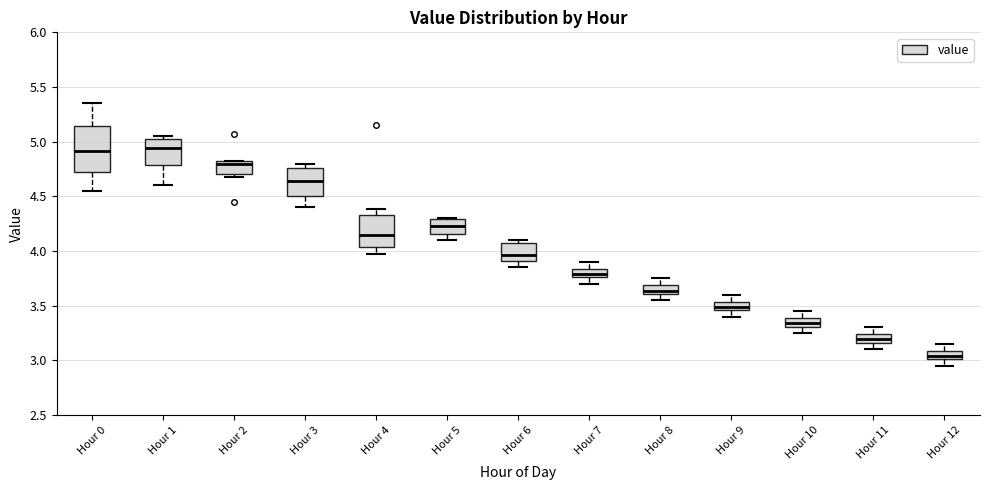

Reading left to right, transcribe this box plot: for each box, give where its median line is, the range the box spans, and where its two whiskers end, as read against the y-axis. The values are not printed on the chart, so give them approximately, as read against the axis.

Hour 0: median 4.90, box 4.70 to 5.15, whiskers 4.55 to 5.35
Hour 1: median 4.95, box 4.80 to 5.00, whiskers 4.60 to 5.05
Hour 2: median 4.80 (just below the box's upper edge), box 4.70 to 4.80, whiskers 4.70 (just below the box's lower edge) to 4.80
Hour 3: median 4.65, box 4.50 to 4.75, whiskers 4.40 to 4.80
Hour 4: median 4.15, box 4.05 to 4.35, whiskers 3.95 to 4.40
Hour 5: median 4.25, box 4.15 to 4.30, whiskers 4.10 to 4.30
Hour 6: median 3.95, box 3.90 to 4.10, whiskers 3.85 to 4.10 (just above the box's upper edge)
Hour 7: median 3.80, box 3.75 to 3.85, whiskers 3.70 to 3.90
Hour 8: median 3.65, box 3.60 to 3.70, whiskers 3.55 to 3.75
Hour 9: median 3.50, box 3.45 to 3.55, whiskers 3.40 to 3.60
Hour 10: median 3.35, box 3.30 to 3.40, whiskers 3.25 to 3.45
Hour 11: median 3.20, box 3.15 to 3.25, whiskers 3.10 to 3.30
Hour 12: median 3.05, box 3.00 to 3.10, whiskers 2.95 to 3.15